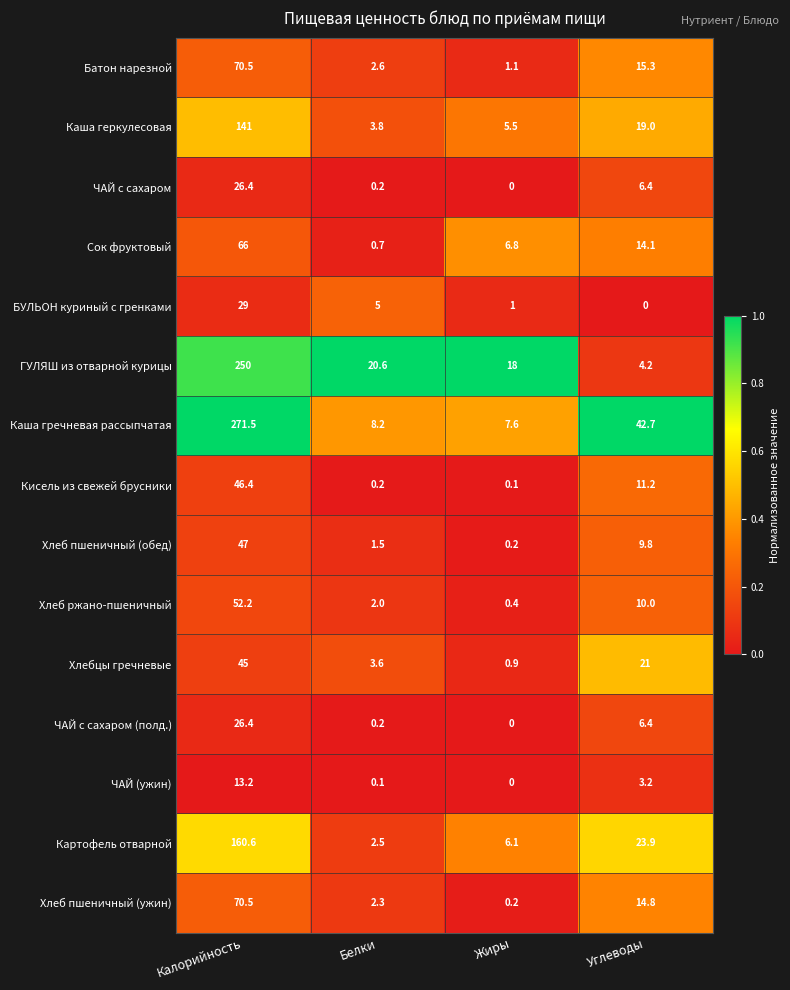

What is the approximate value of Каша гречневая рассыпчатая at Жиры?

7.6